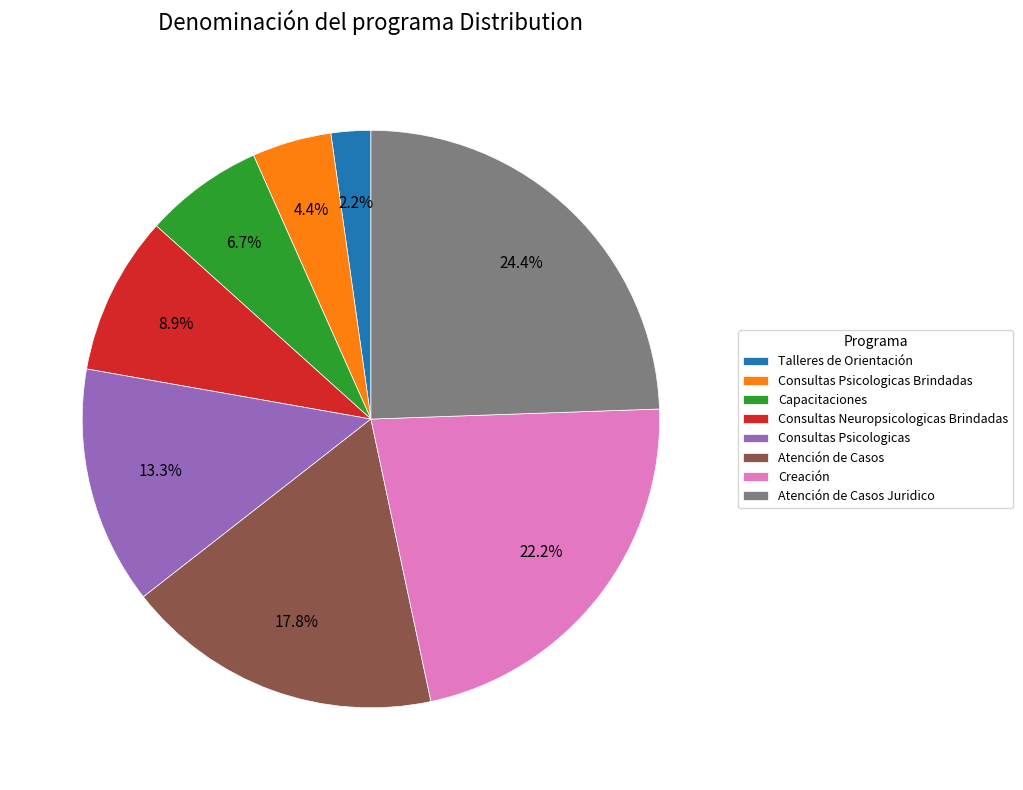

Which slice is the smallest?

Talleres de Orientación